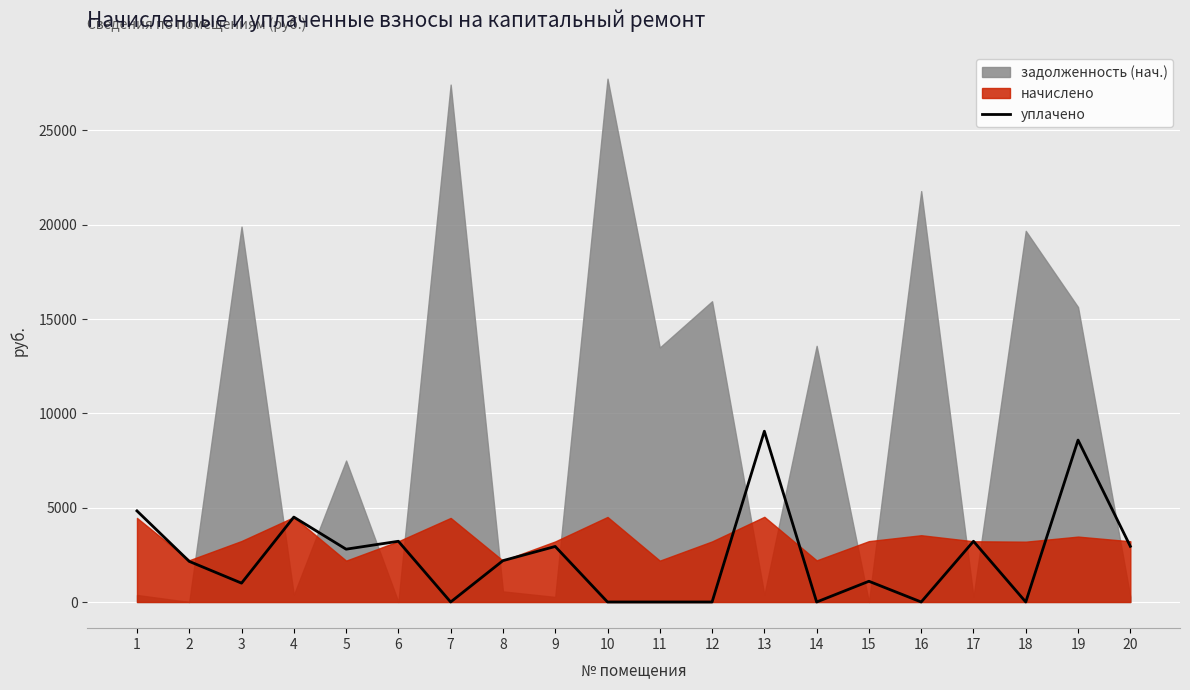

How many lines are shown in the chart?

1